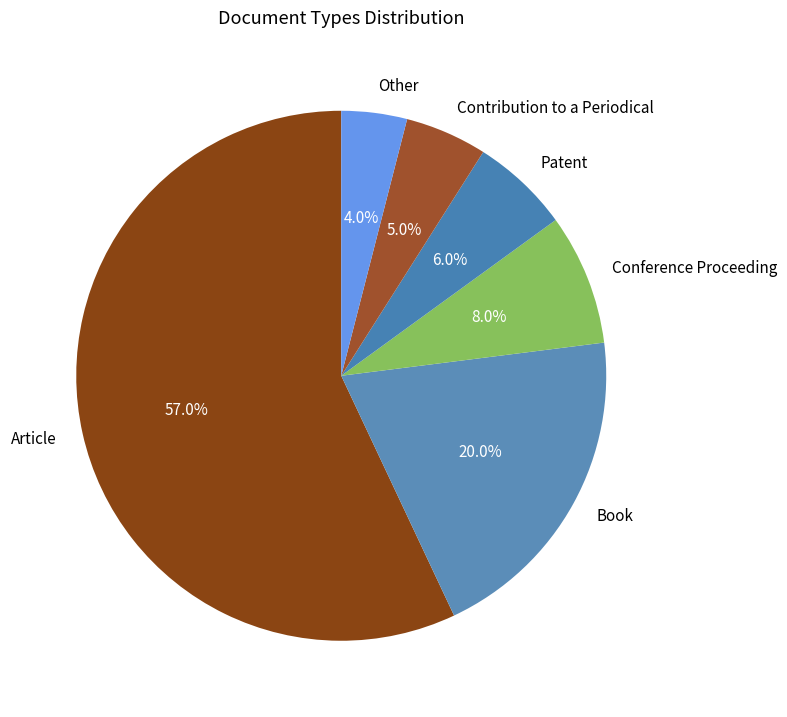

Rank the categories by value from highest to lowest.

Article, Book, Conference Proceeding, Patent, Contribution to a Periodical, Other